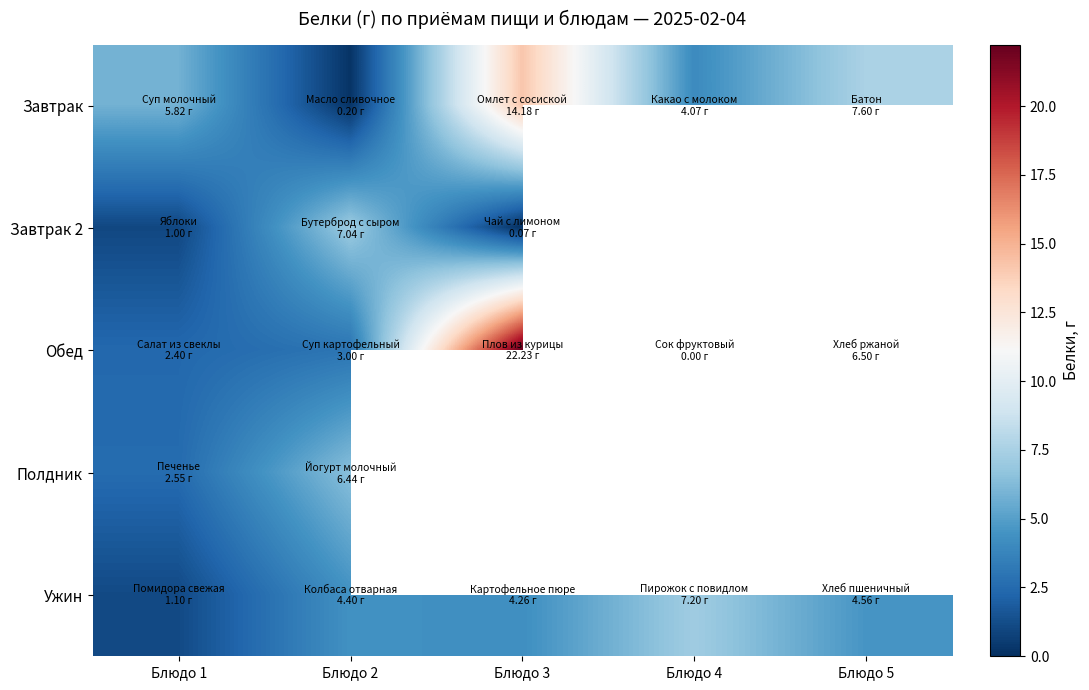

Which category has the highest value across all series?

Блюдо 3